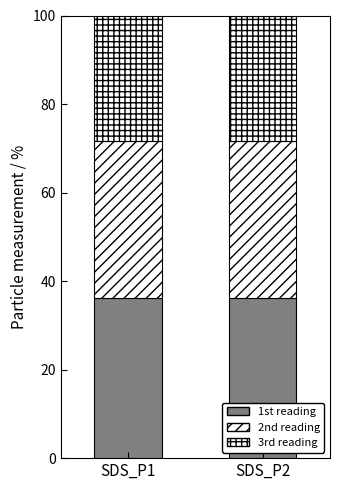

Are the bars grouped side by side (vs. stacked)?

No